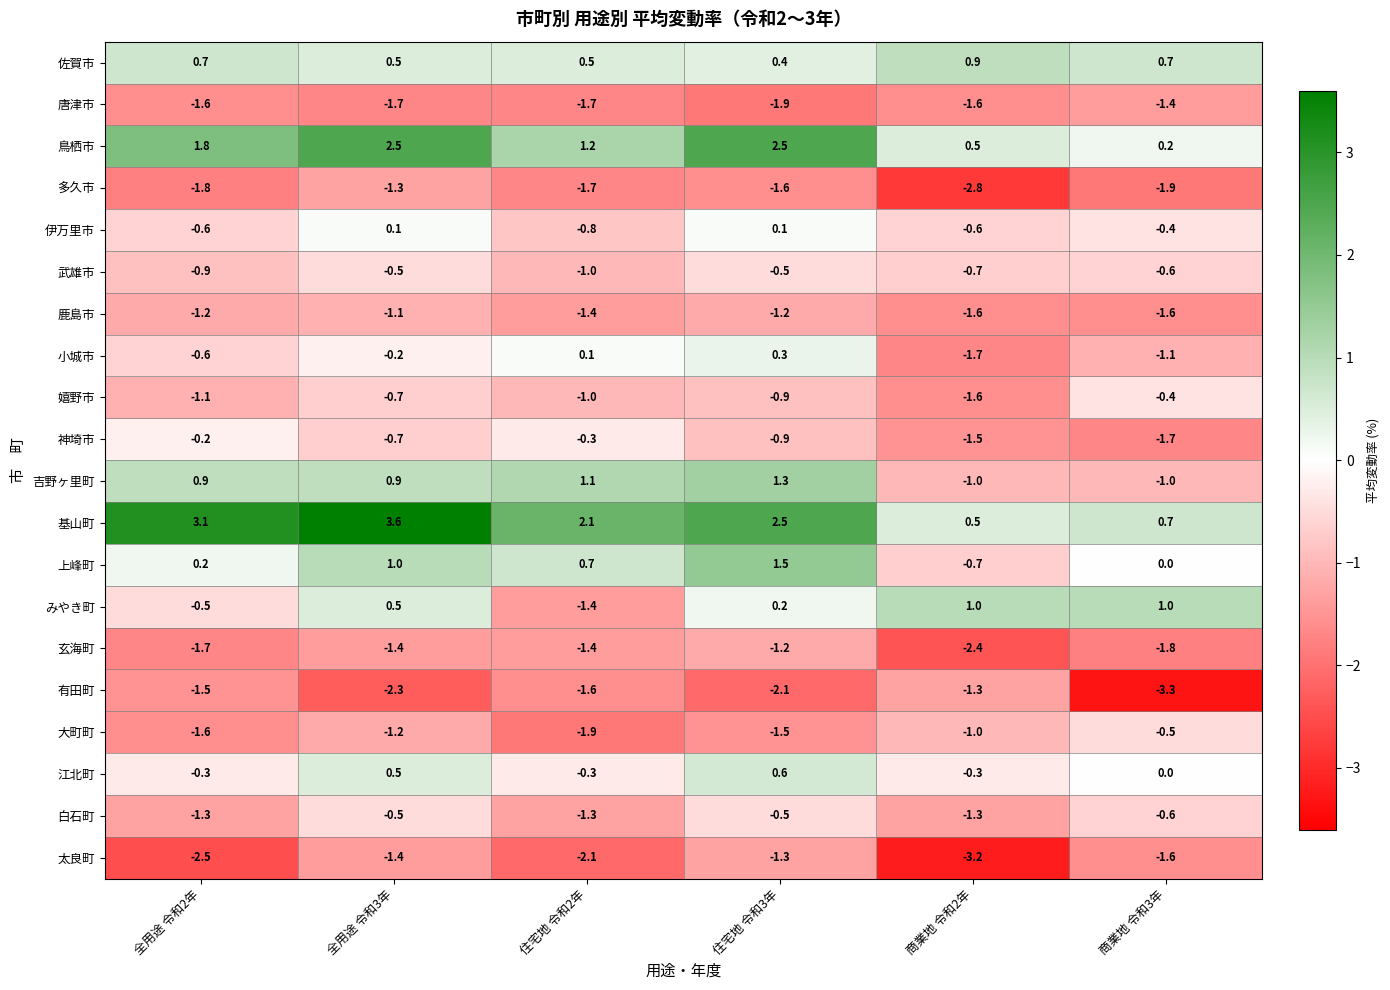

What is the total value across all series at 全用途 令和3年?

-3.4